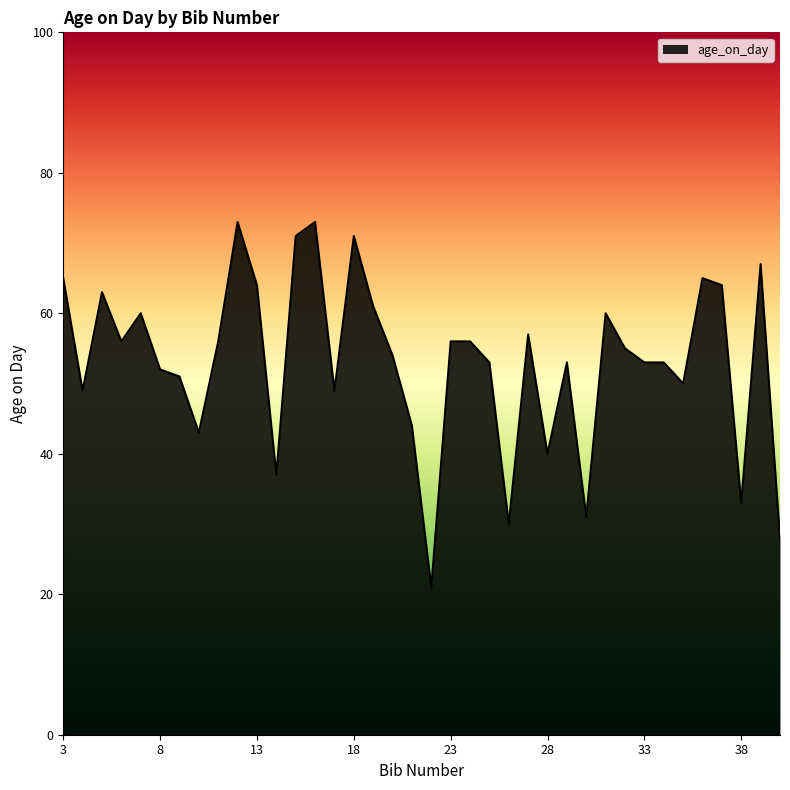

What is the difference between the maximum and minimum values?

52